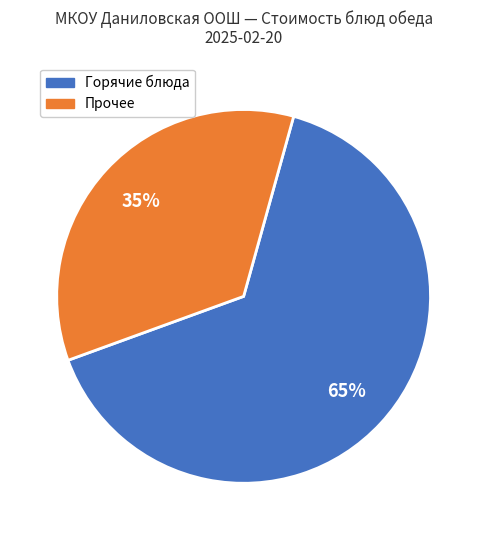

Approximately how many times larger is the value at Прочее compared to Горячие блюда?

0.5